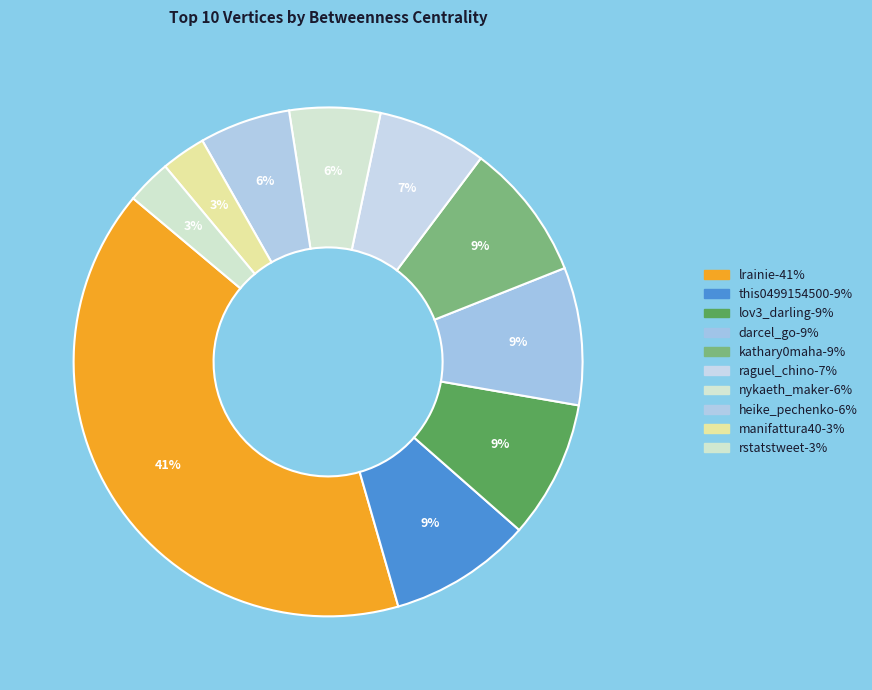

How many slices are in this pie chart?

10